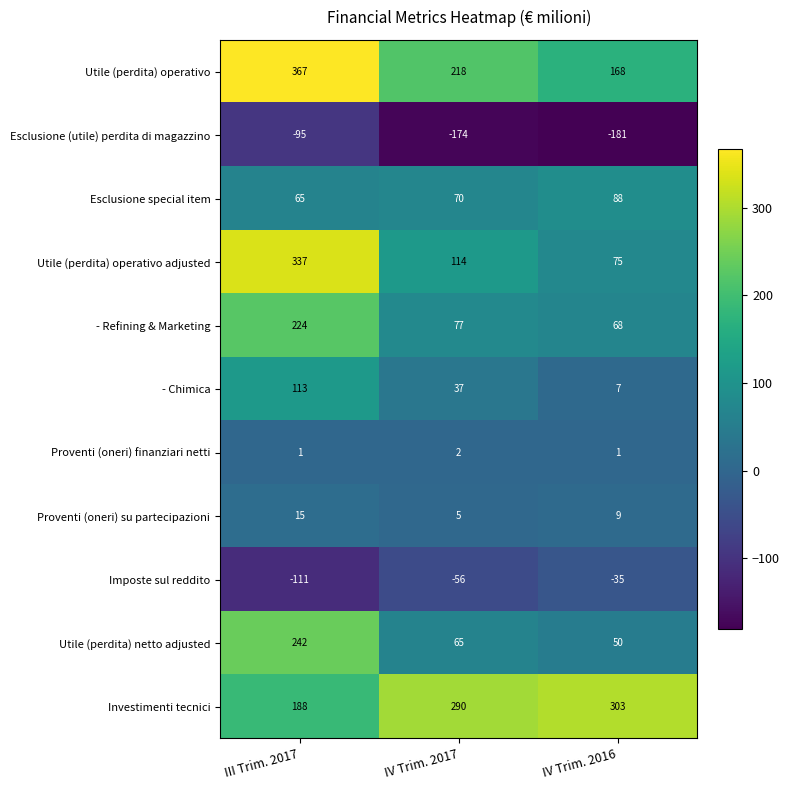

Which series has the widest spread of values?

Utile (perdita) operativo adjusted